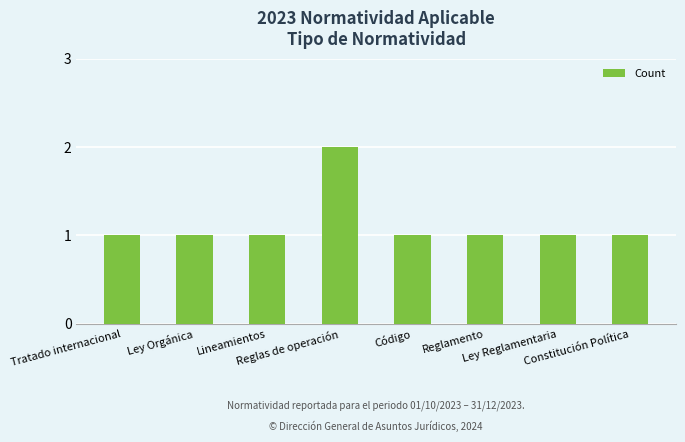

What is the value of the 3rd bar from the left?

1